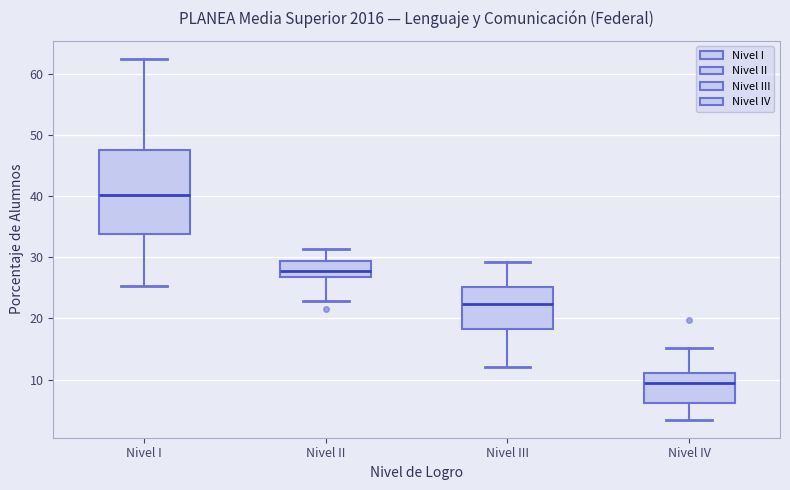

Which box's median line is the highest?

Nivel I